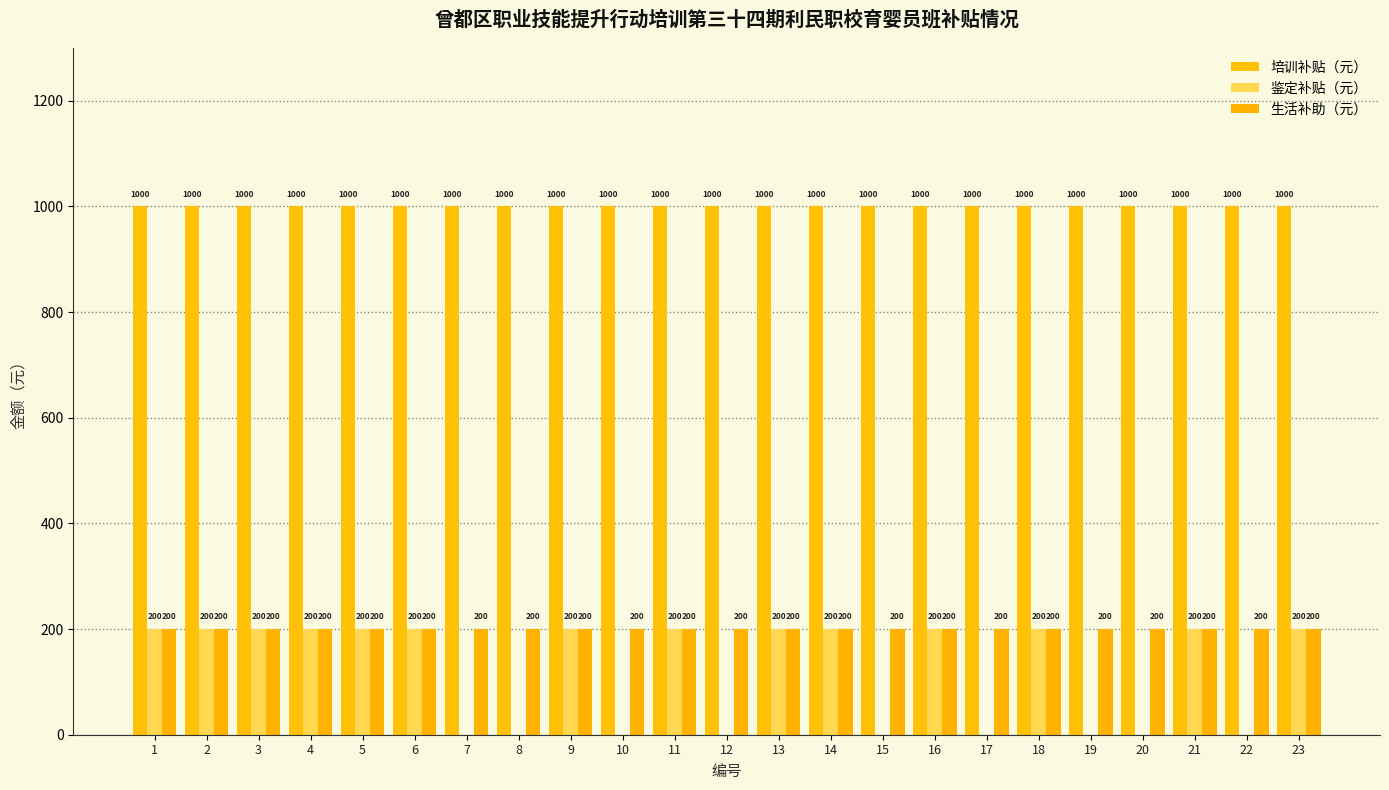

Is it true that 培训补贴（元） equals 1680 at 3?

False